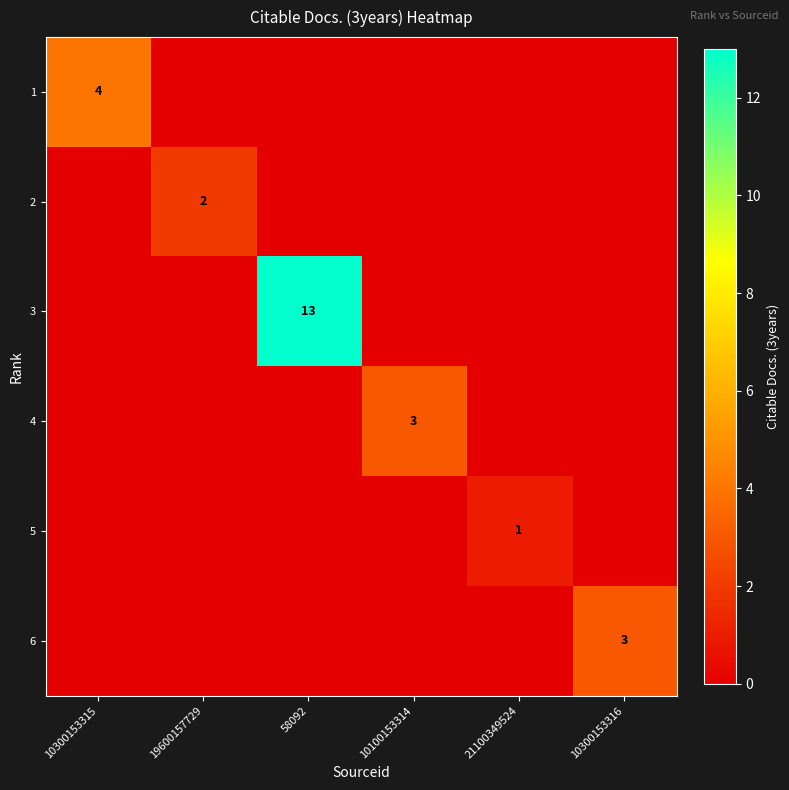

Which label corresponds to the largest value in the chart?

58092